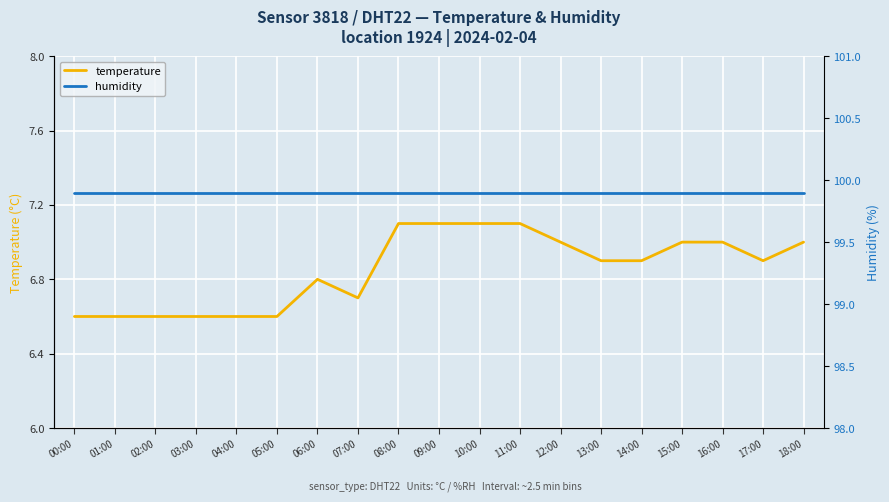

True or false: humidity and temperature cross at least once.

False